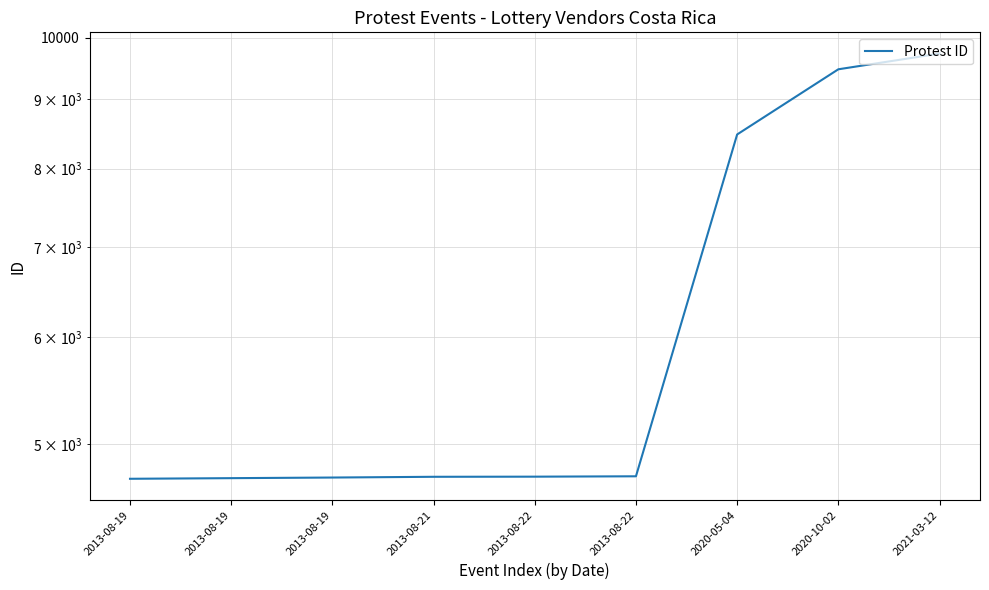

Which category has the lowest value across all series?

2013-08-19